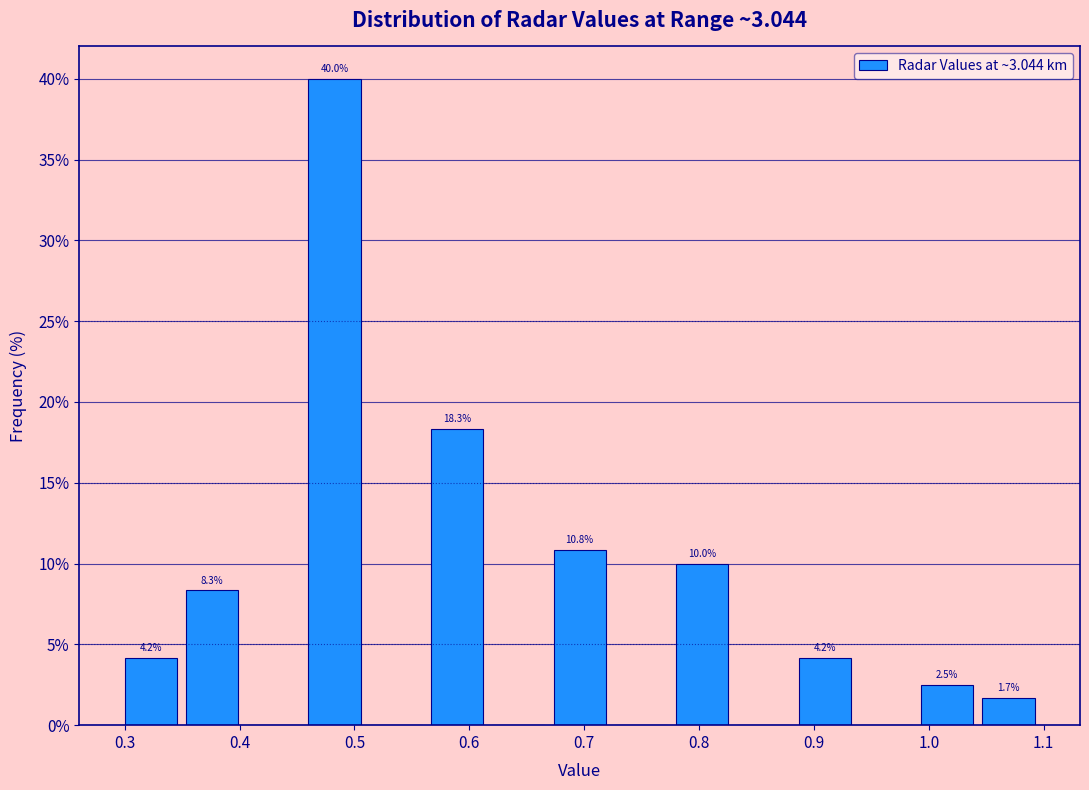

Over which range of the x-axis is the bar tallest?

0.46 to 0.51